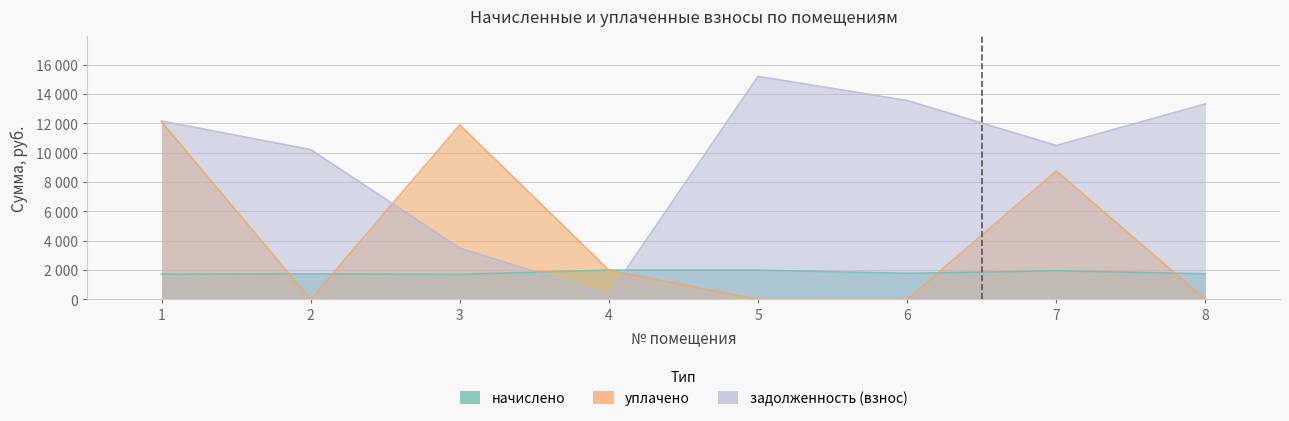

What is the difference between the maximum and minimum values in the уплачено series?

12112.3